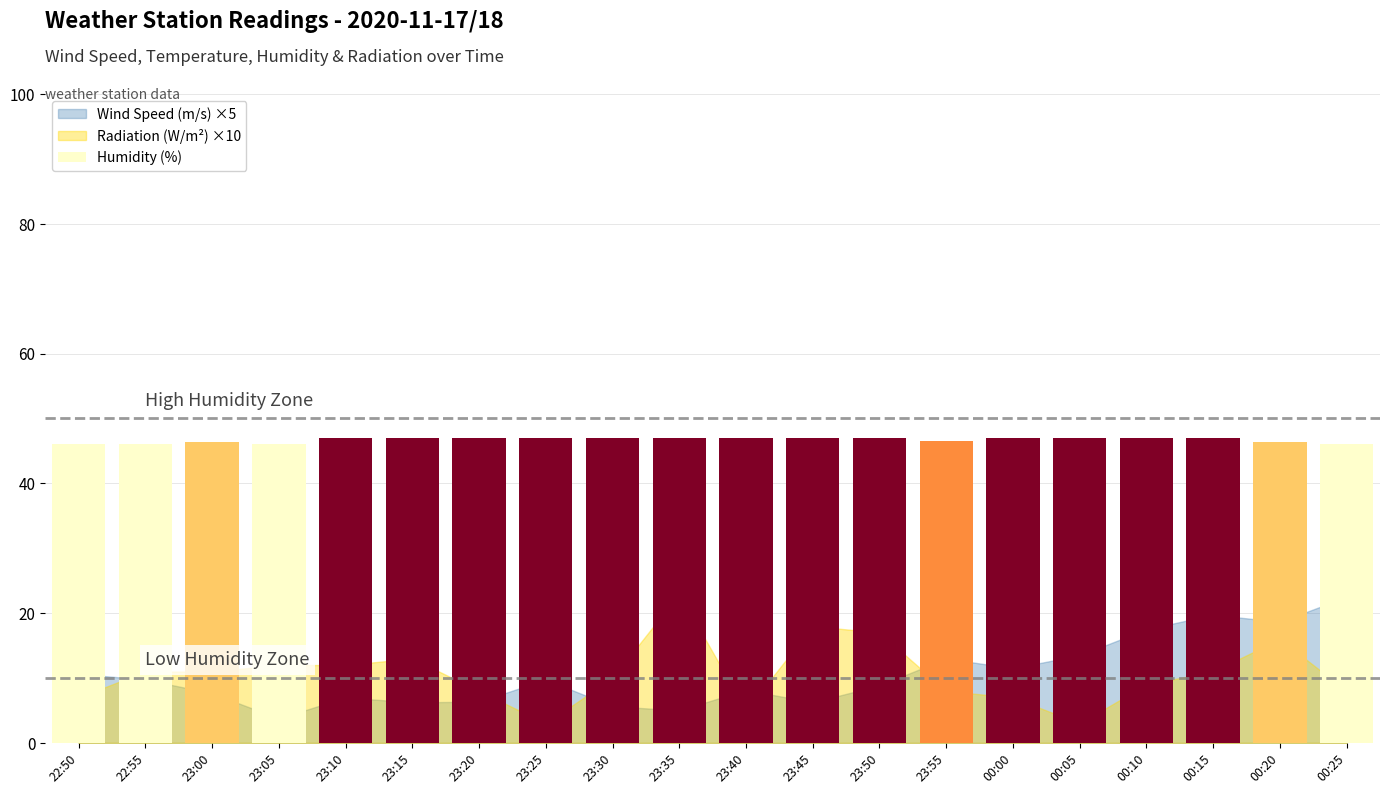

How many data points does each series have?

20